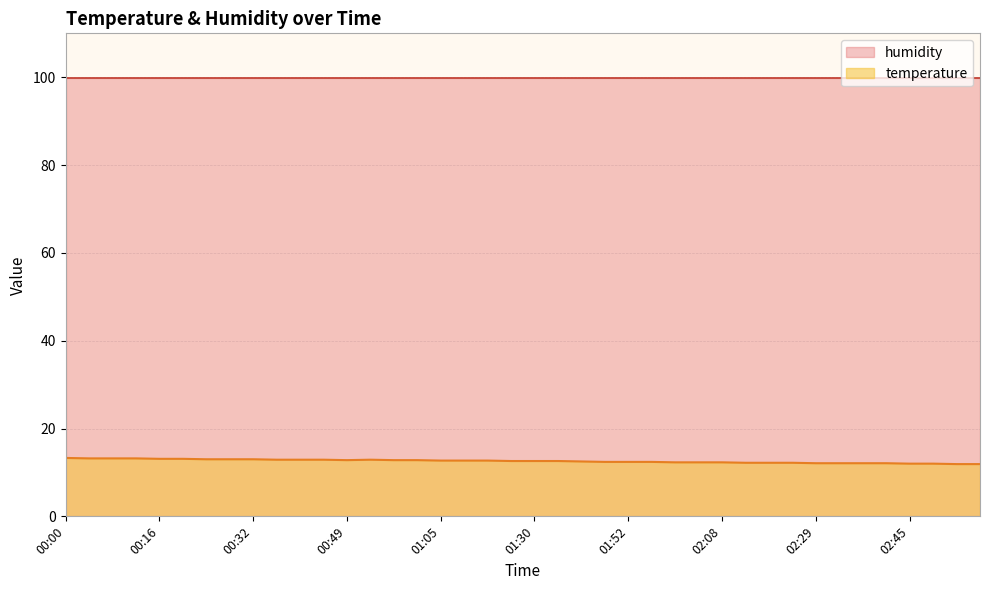

Count the number of values greater than 12.

36